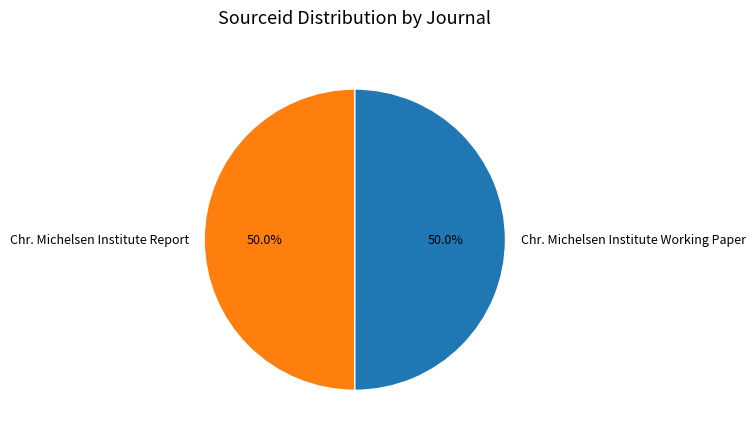

What is the ratio of the value at Chr. Michelsen Institute Report to the value at Chr. Michelsen Institute Working Paper?

1.0